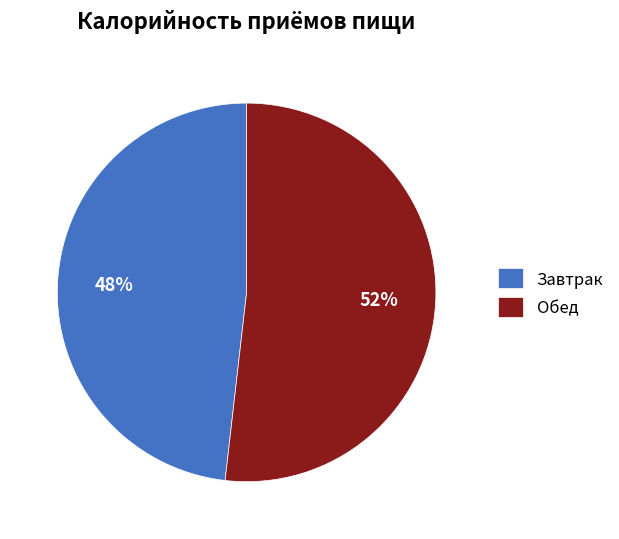

To the nearest percent, what is the combined percentage of Обед and Завтрак?

100%